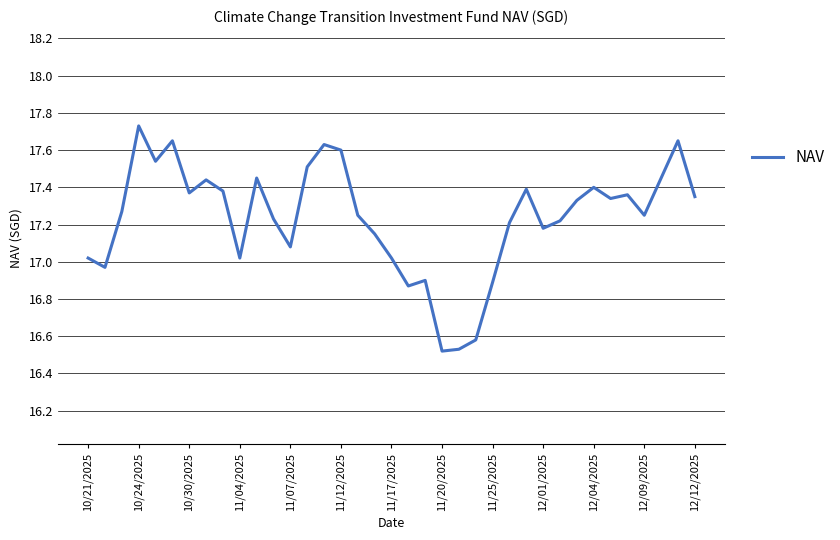

What is the difference between the maximum and minimum values?

1.2